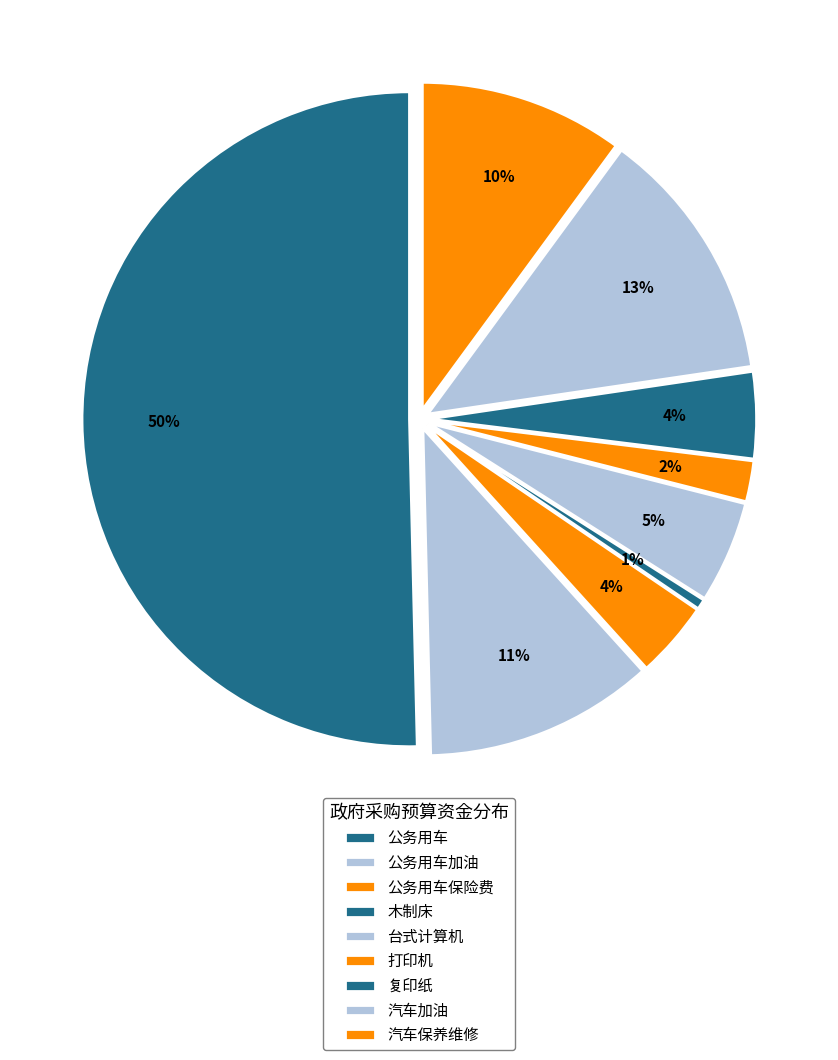

What percentage is the 复印纸 slice, to the nearest percent?

4%